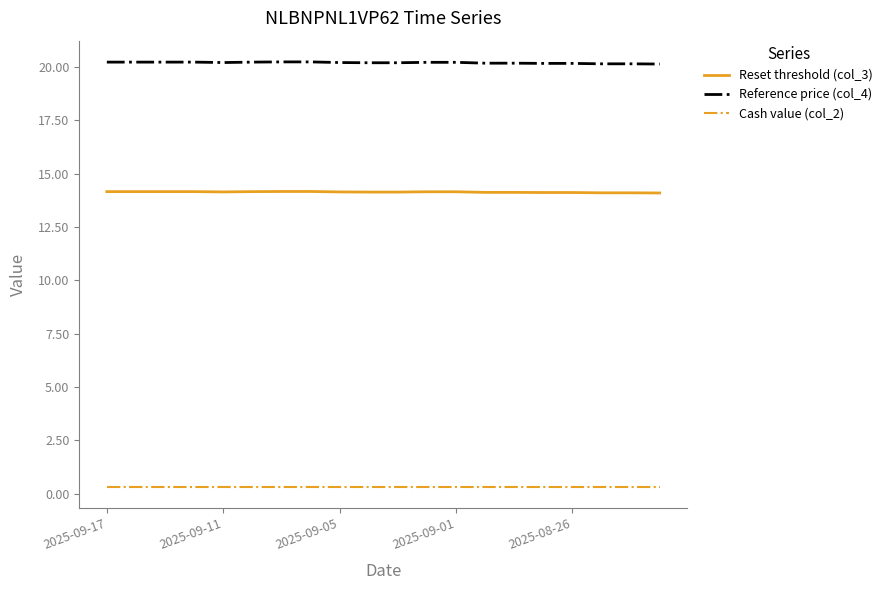

True or false: Reset threshold (col_3) and Reference price (col_4) cross at least once.

False